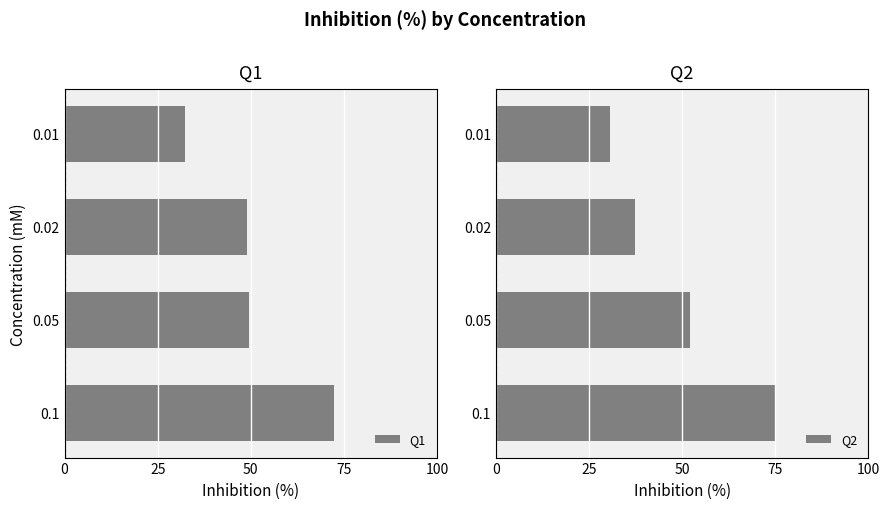

Does the chart contain any negative values?

No